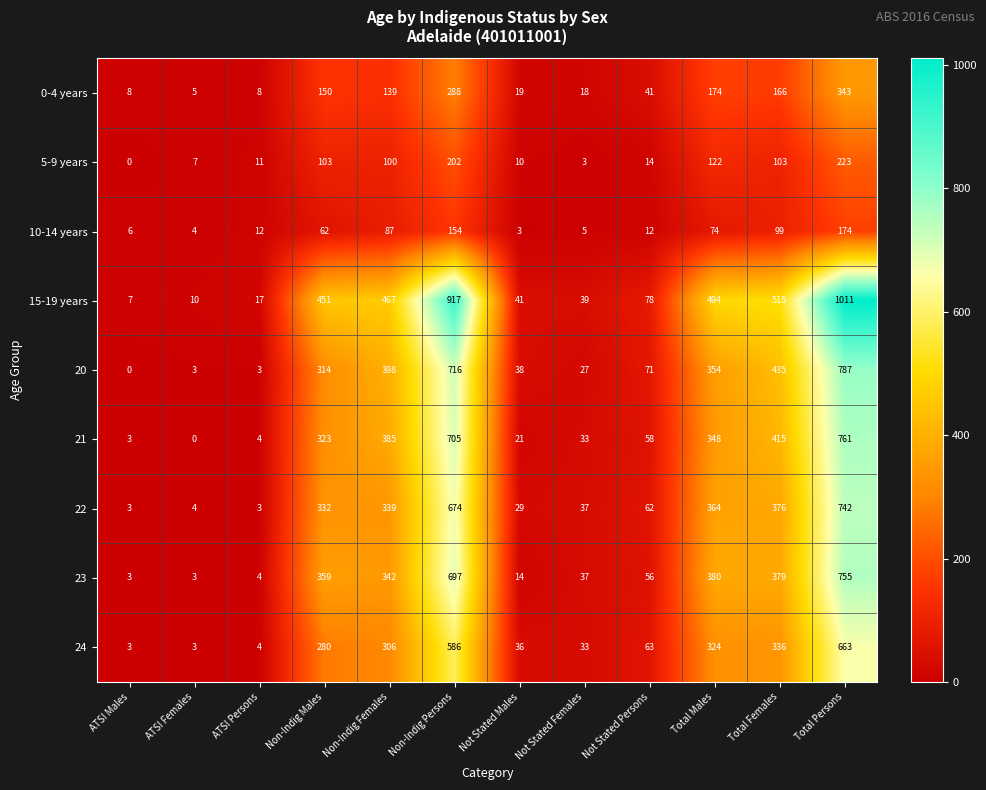

Where is 22 nearest to the value 372?

Total Females